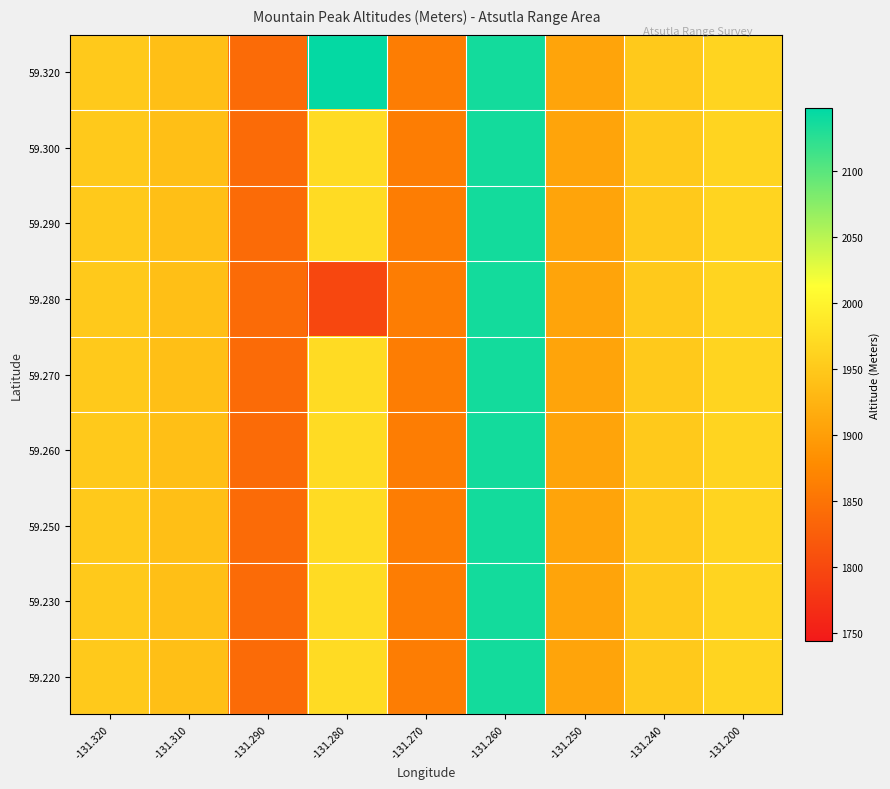

Between -131.290 and -131.240, which series saw the biggest shift?

59.320